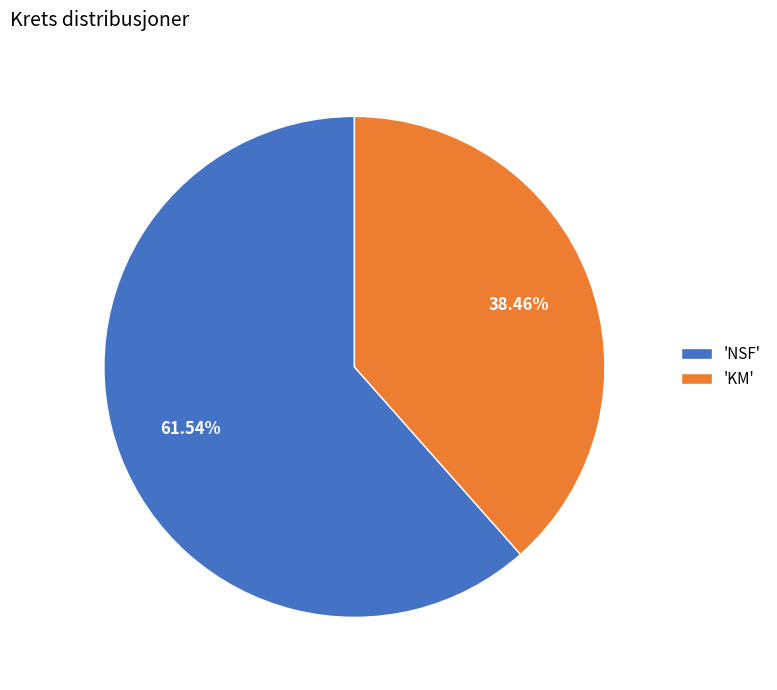

What is the smallest slice in the pie chart?

'KM'